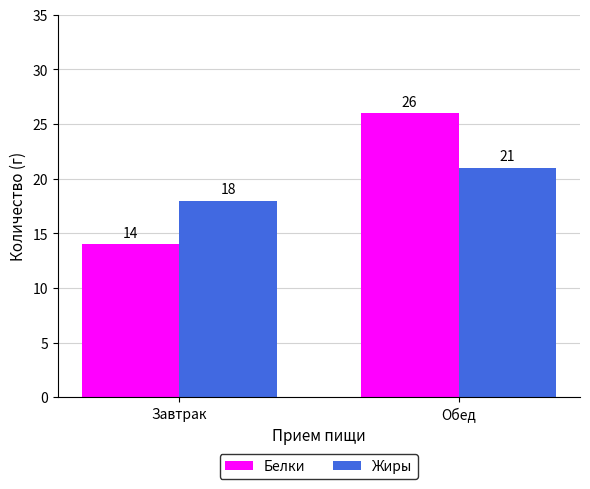

What is the label of the 1st bar from the left?

Завтрак